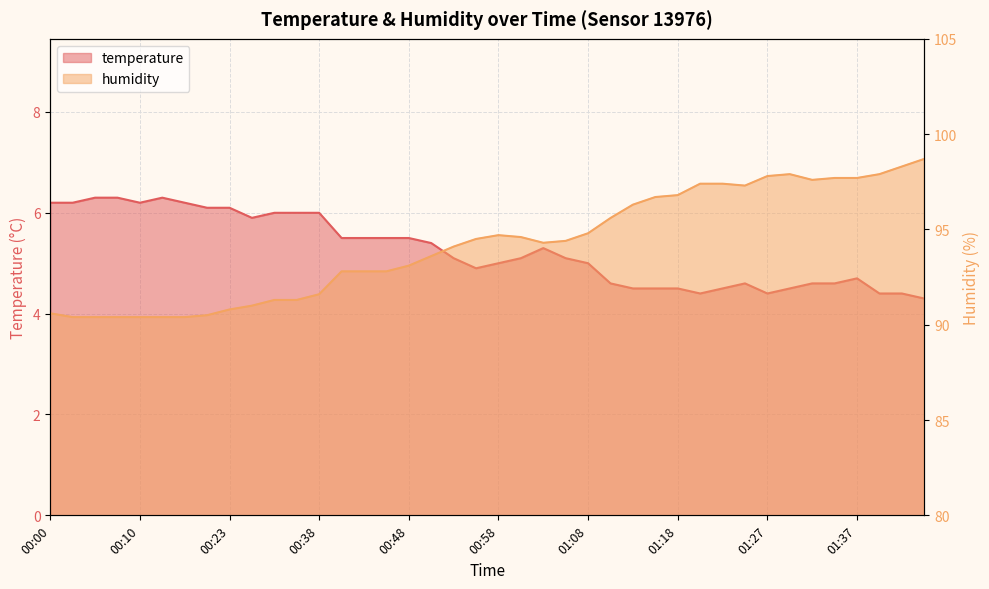

What is the maximum value for temperature?

6.3